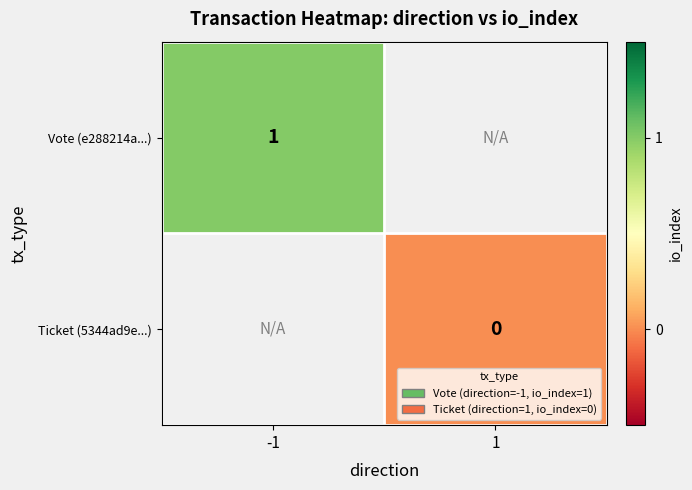

What is the maximum value shown in the chart?

1.0